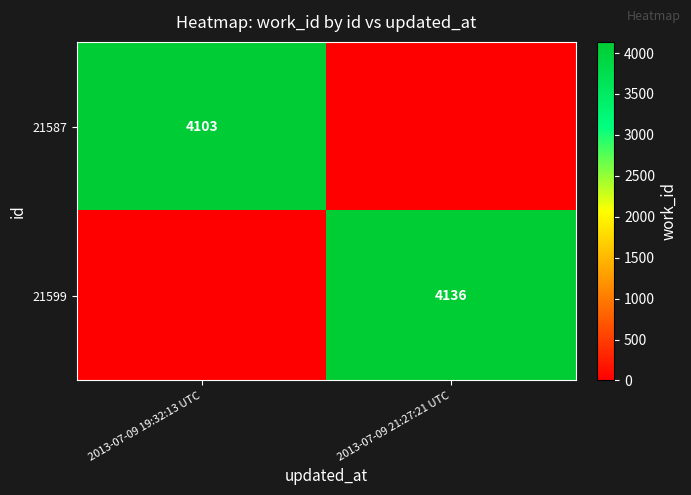

Which has a higher value, 2013-07-09 19:32:13 UTC or 2013-07-09 21:27:21 UTC?

2013-07-09 19:32:13 UTC